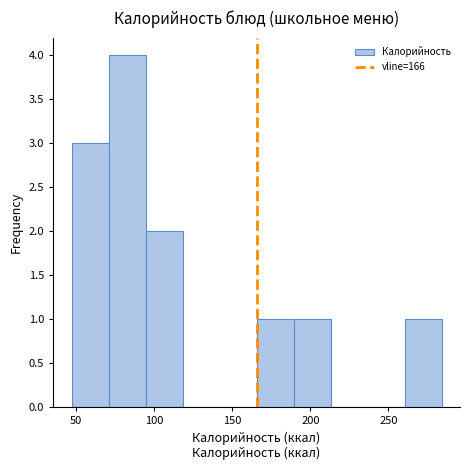

What is the height of the bar covering 70 to 95 on the x-axis? Neither the bar edges nor the heights are printed on the chart, so give them approximately, as read against the axes.

4